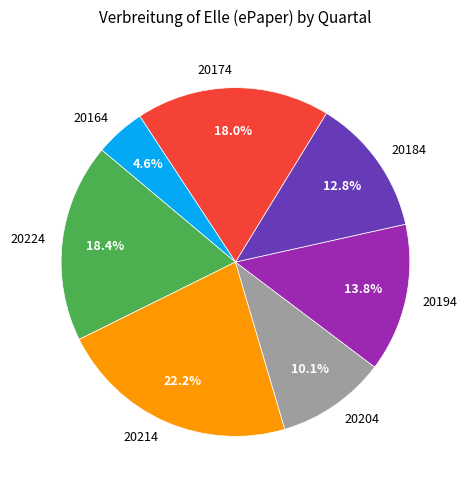

What is the largest slice in the pie chart?

20214